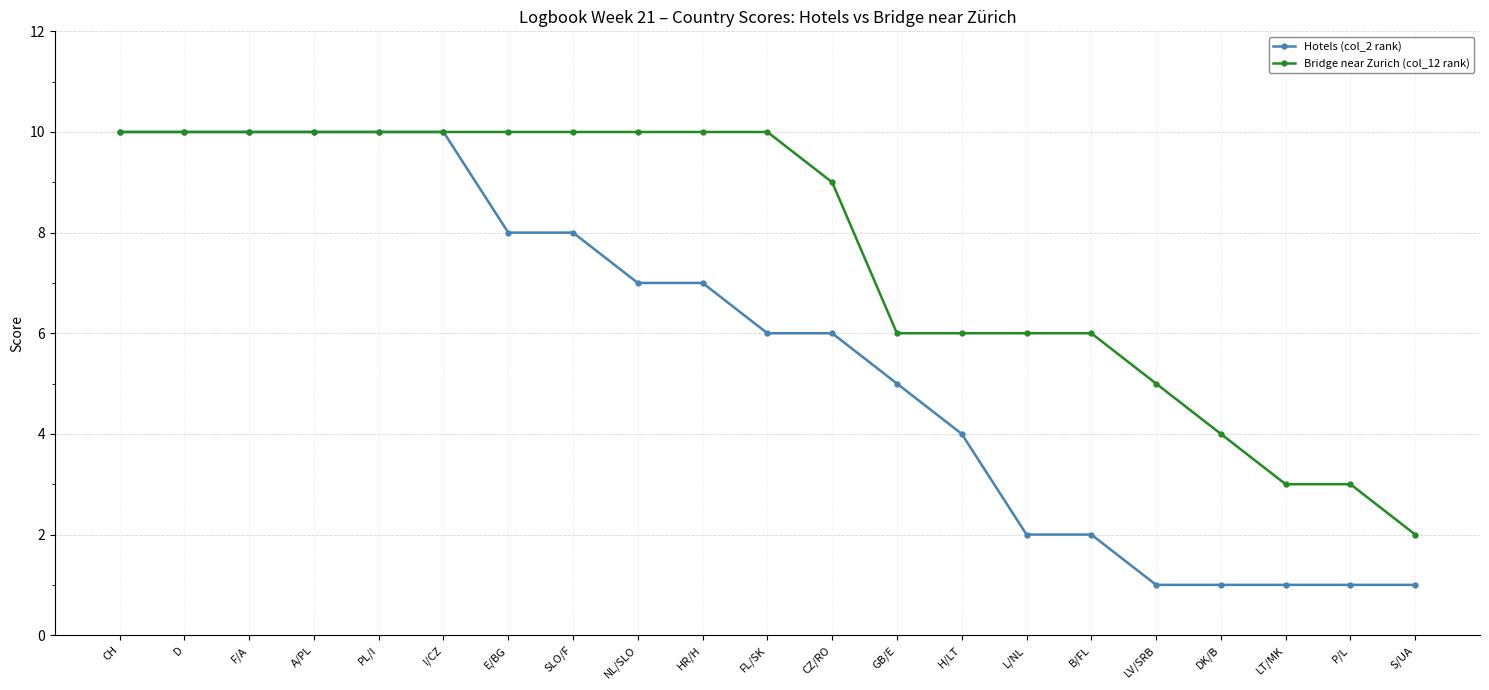

What is the spread (max minus min) of values at S/UA?

1